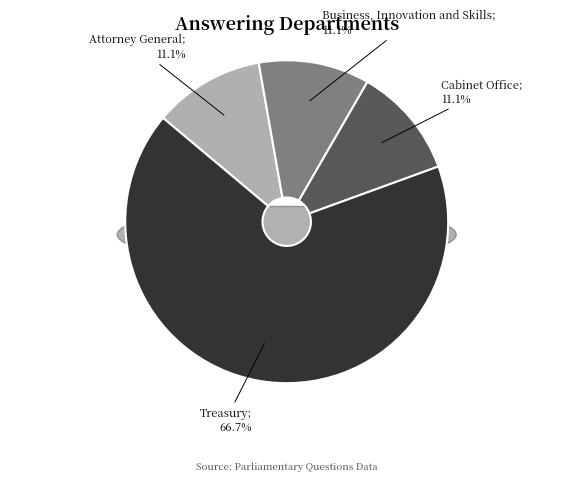

Do Attorney General and Business, Innovation and Skills together represent more than half of the pie?

No